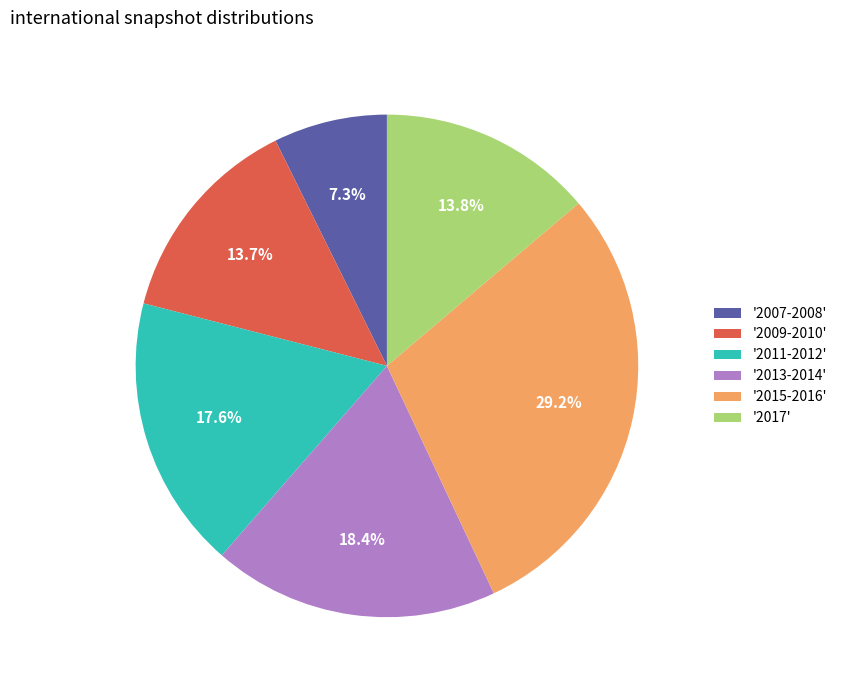

Which has a higher value, '2013-2014' or '2007-2008'?

'2013-2014'